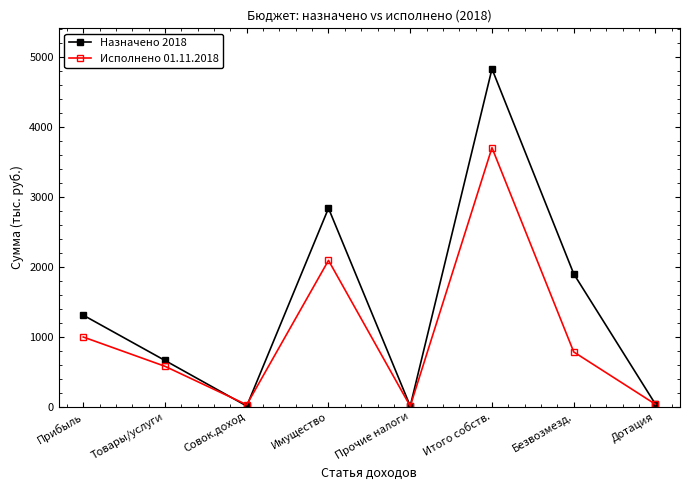

How many distinct data groups are displayed?

2